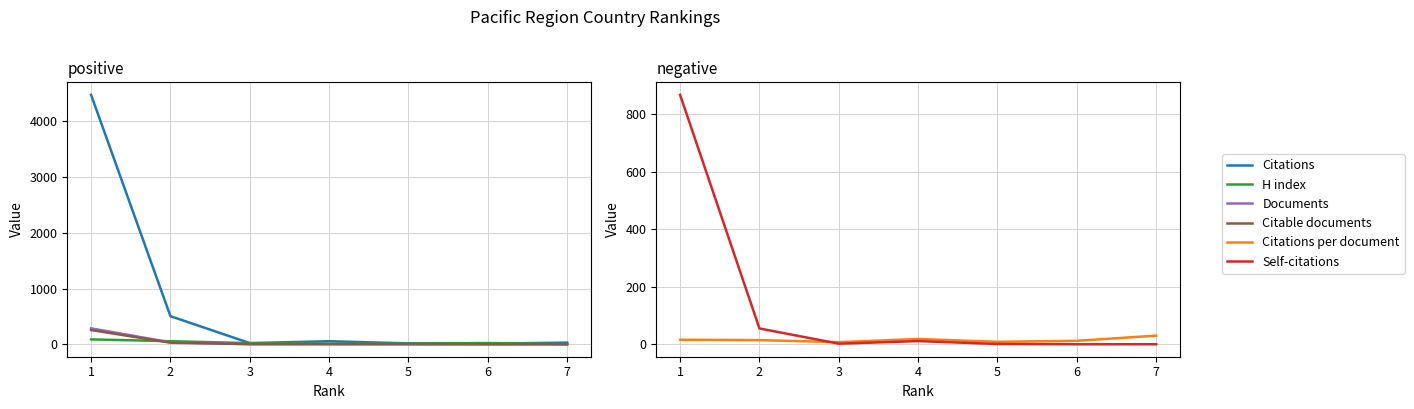

True or false: Citations has more than 1 interior local peaks.

False